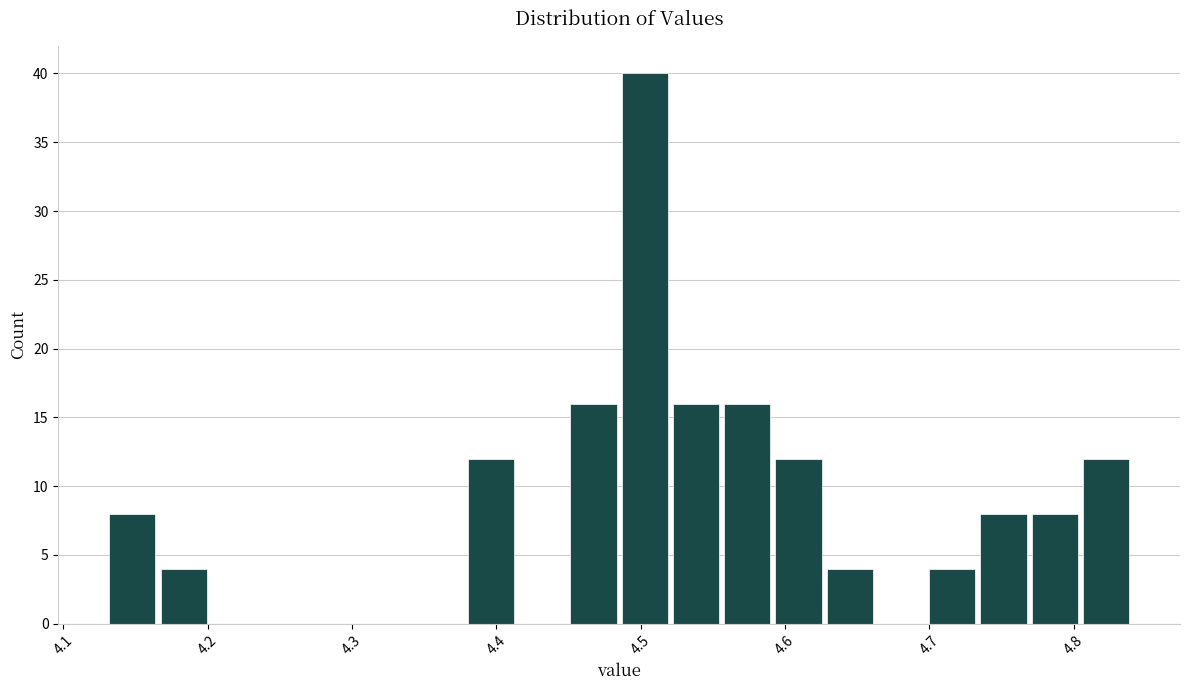

Read against the x-axis, roughly where is the centre of the tallest bar?

4.50